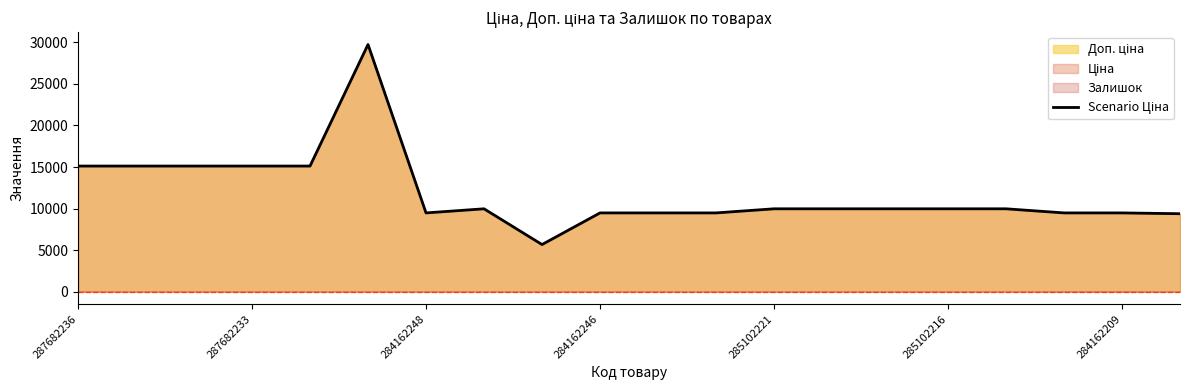

How many values are below 9974?

8